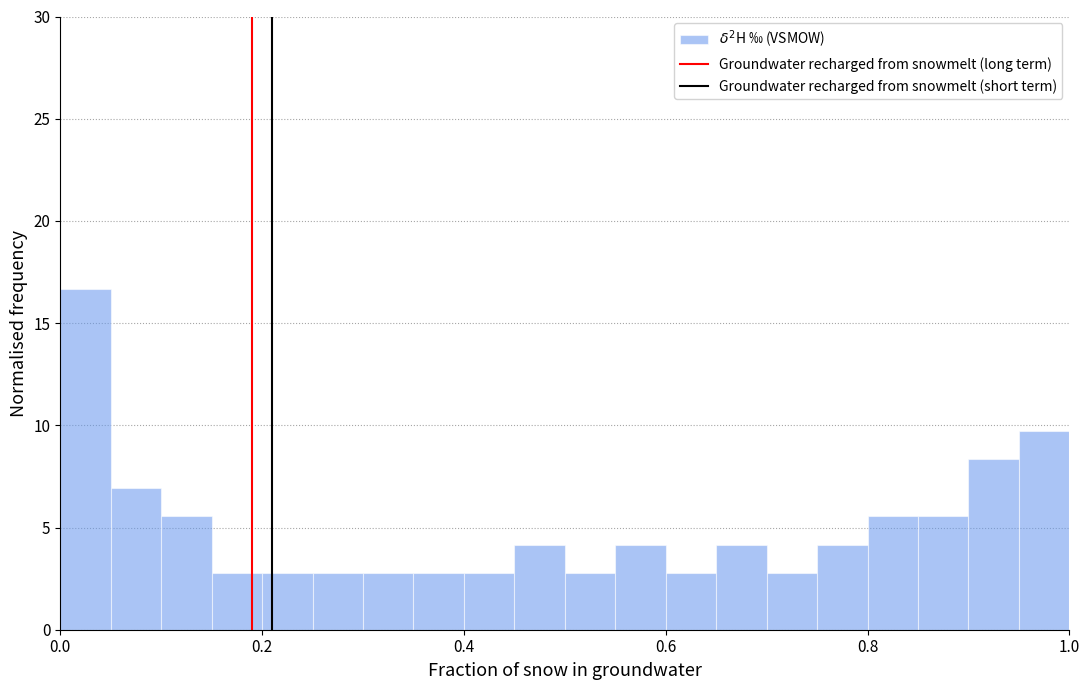

Read against the x-axis, roughly where is the centre of the tallest bar?

0.02